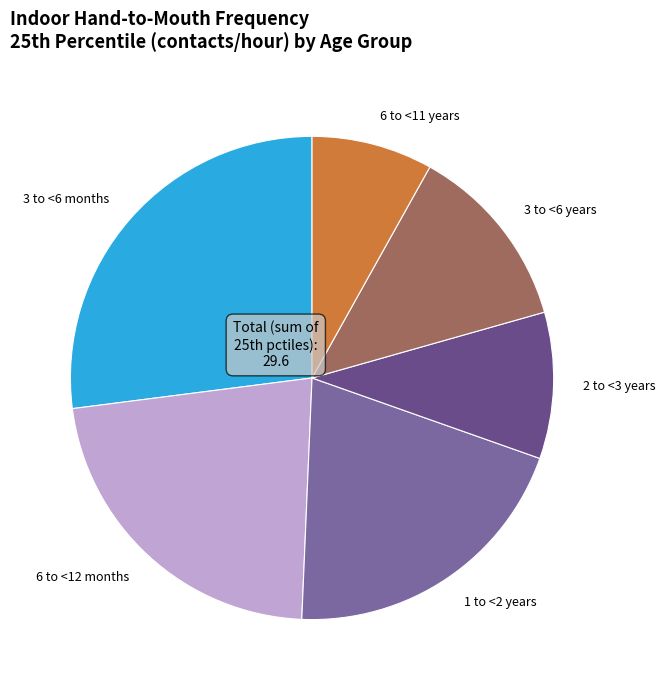

What is the smallest slice in the pie chart?

6 to <11 years